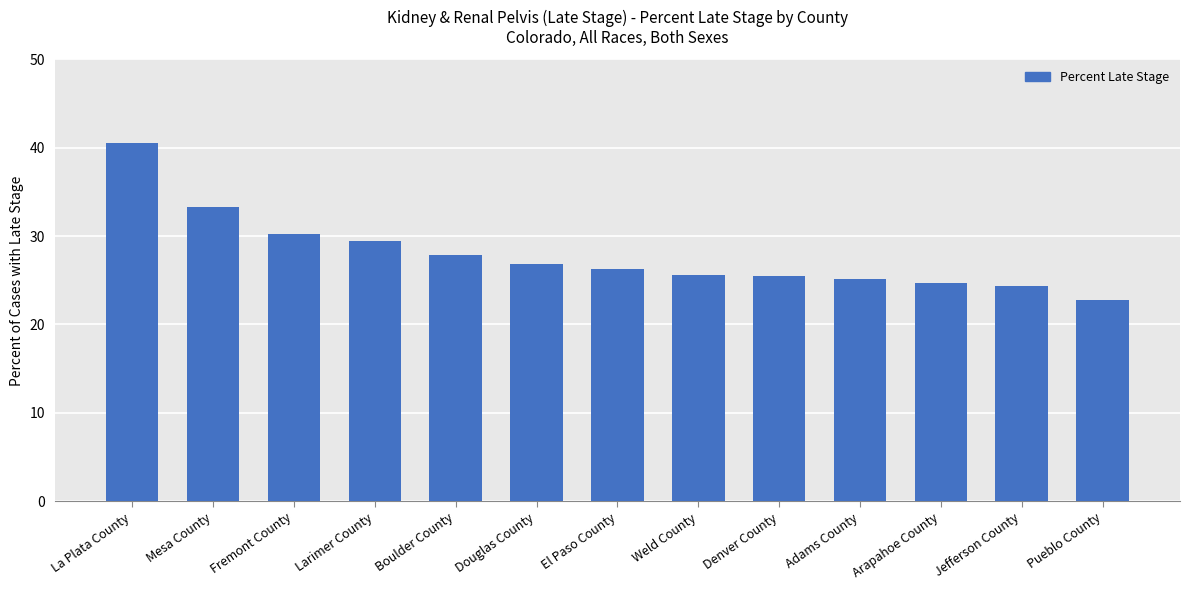

The chart shows a value of 26.8 at Douglas County. True or false?

True